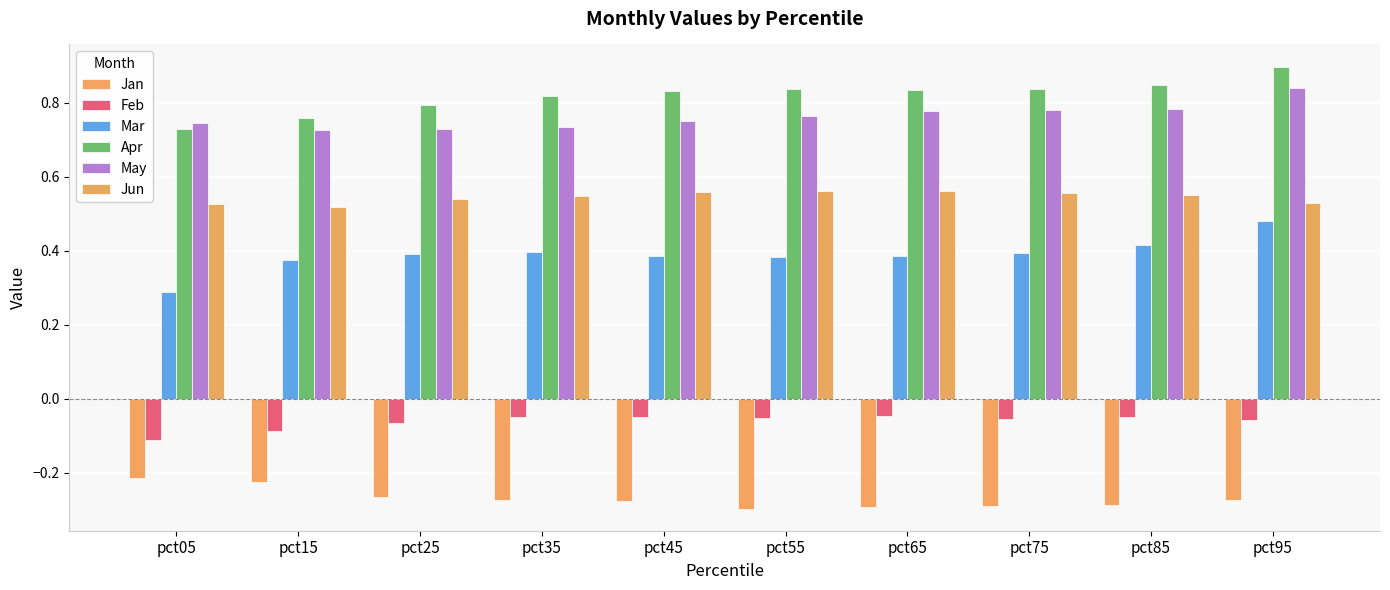

List the labels in order of Apr value, smallest first.

pct05, pct15, pct25, pct35, pct45, pct65, pct55, pct75, pct85, pct95